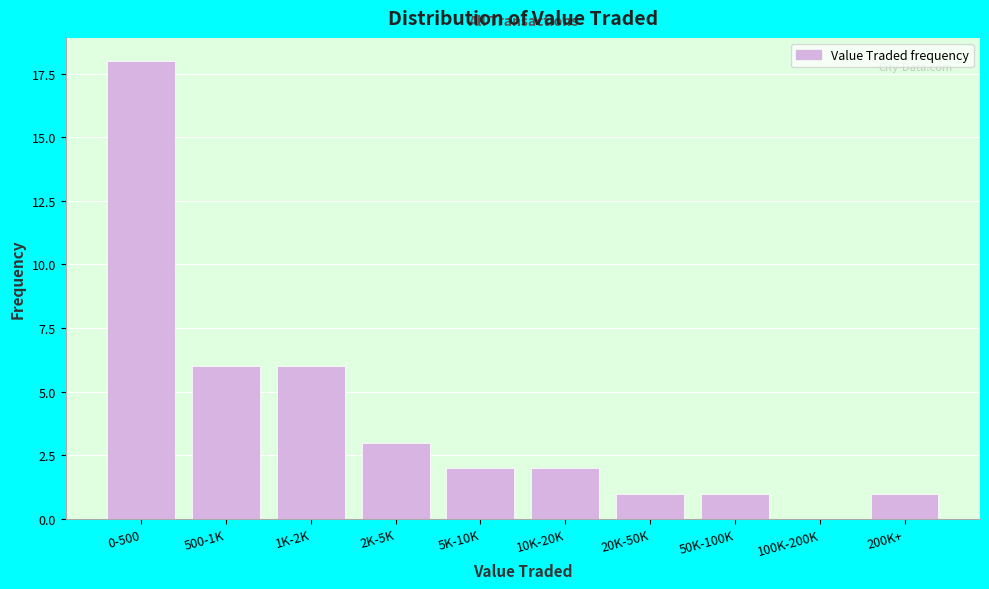

Reading right to left, extract all data points from this chart.

200K+=1	100K-200K=0	50K-100K=1	20K-50K=1	10K-20K=2	5K-10K=2	2K-5K=3	1K-2K=6	500-1K=6	0-500=18